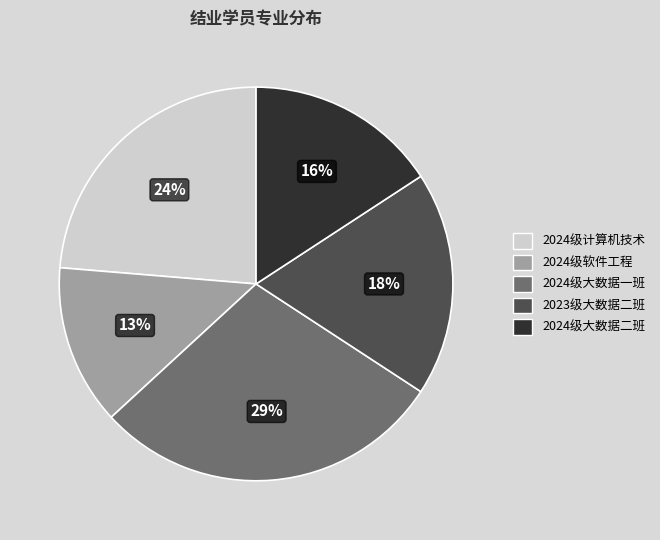

Is there any slice that represents more than half of the pie?

No